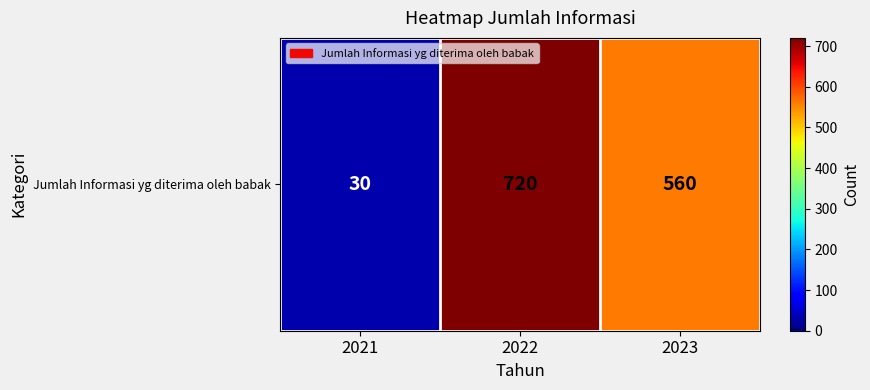

How many values exceed 560?

1